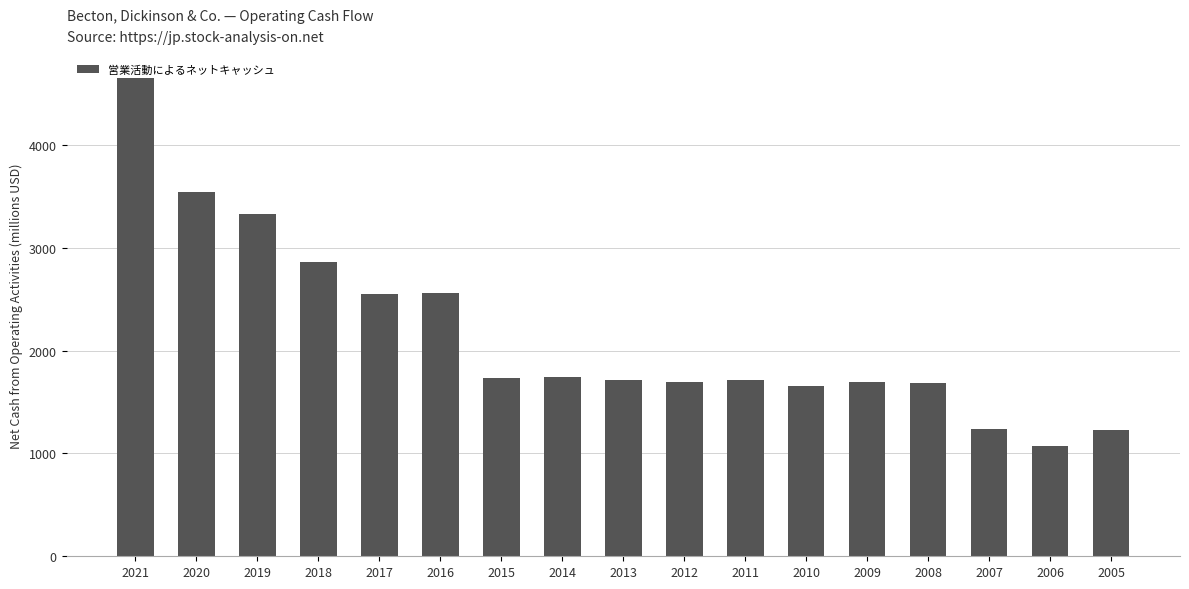

What is the greatest value displayed?

4647